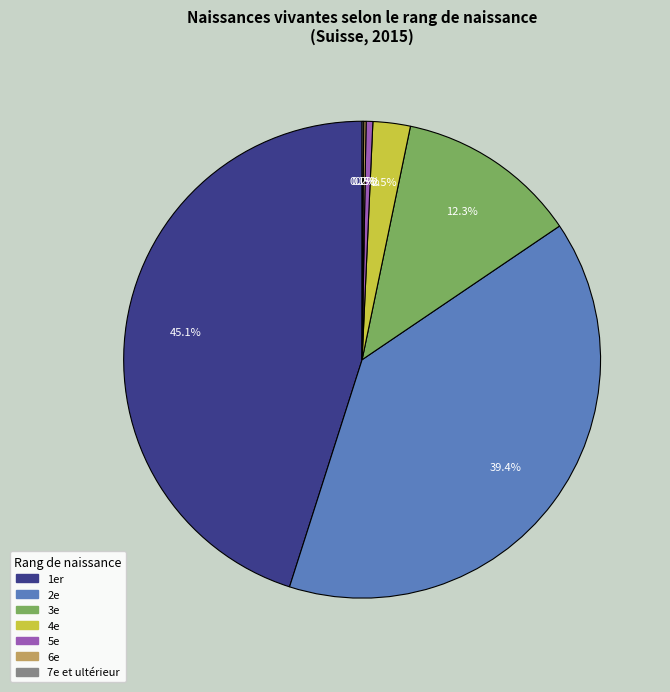

Which has a higher value, 2e or 3e?

2e